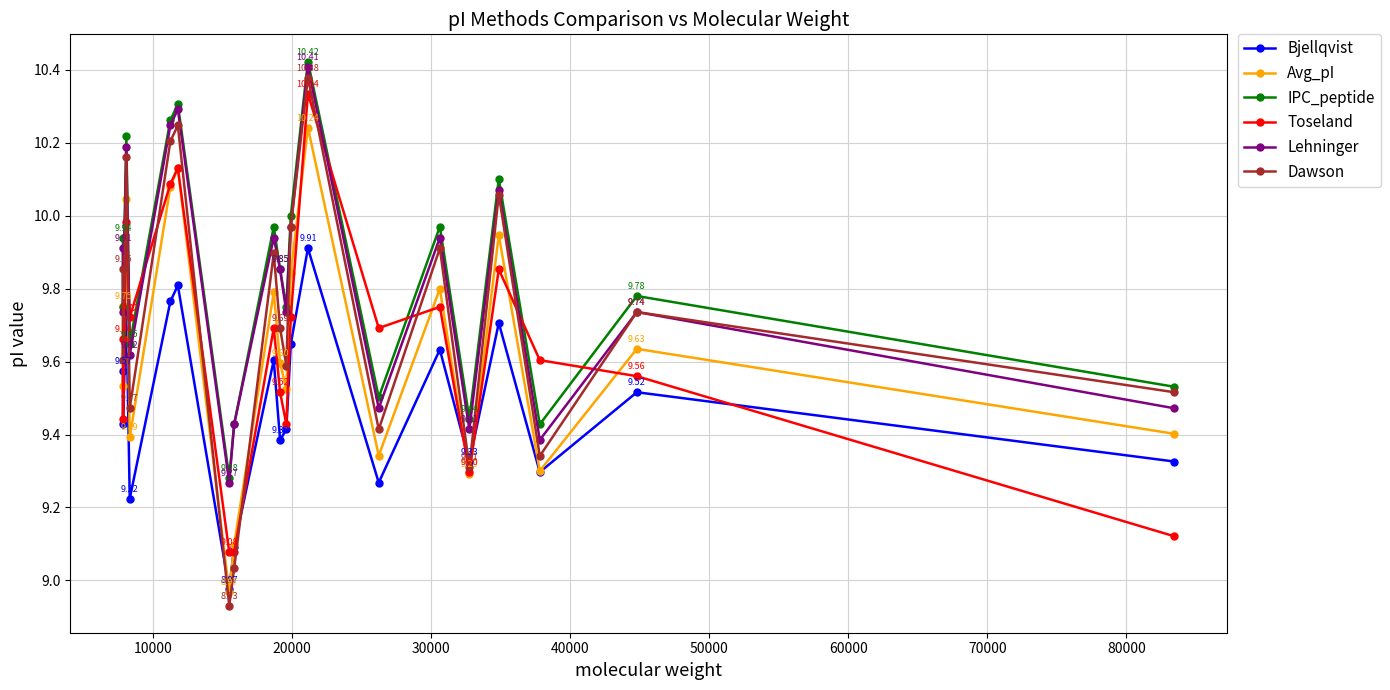

At how many categories does at least one series exceed 9?

20